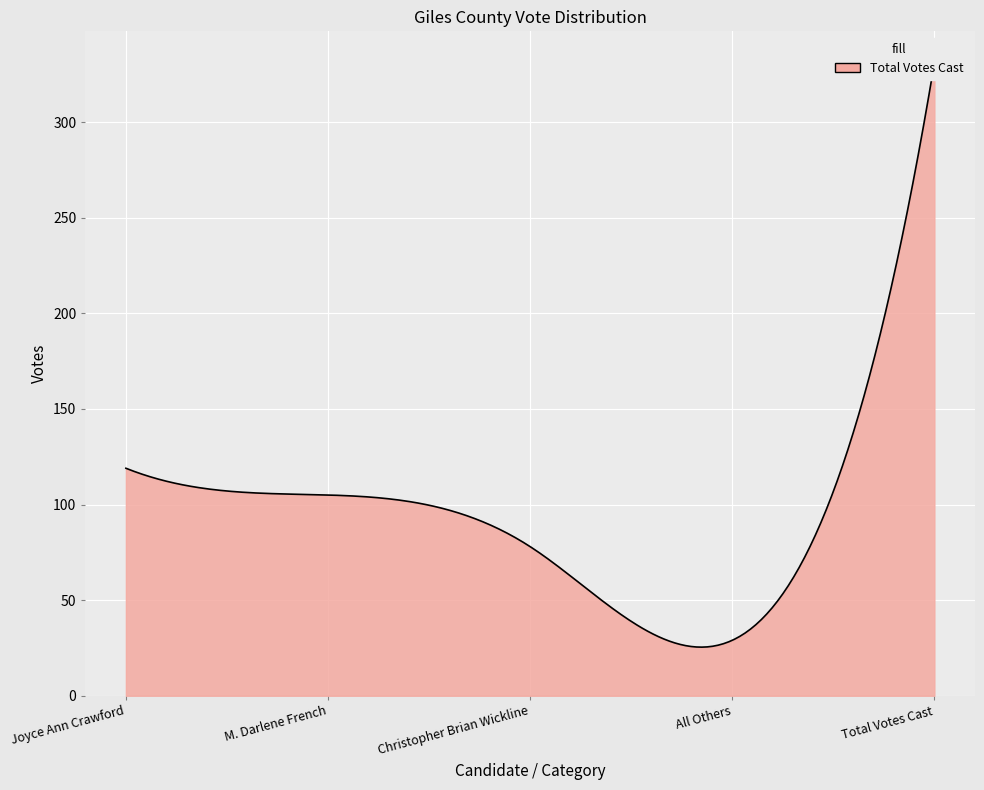

Reading left to right, list all the values displayed in this chart.

119	105	78	29	331